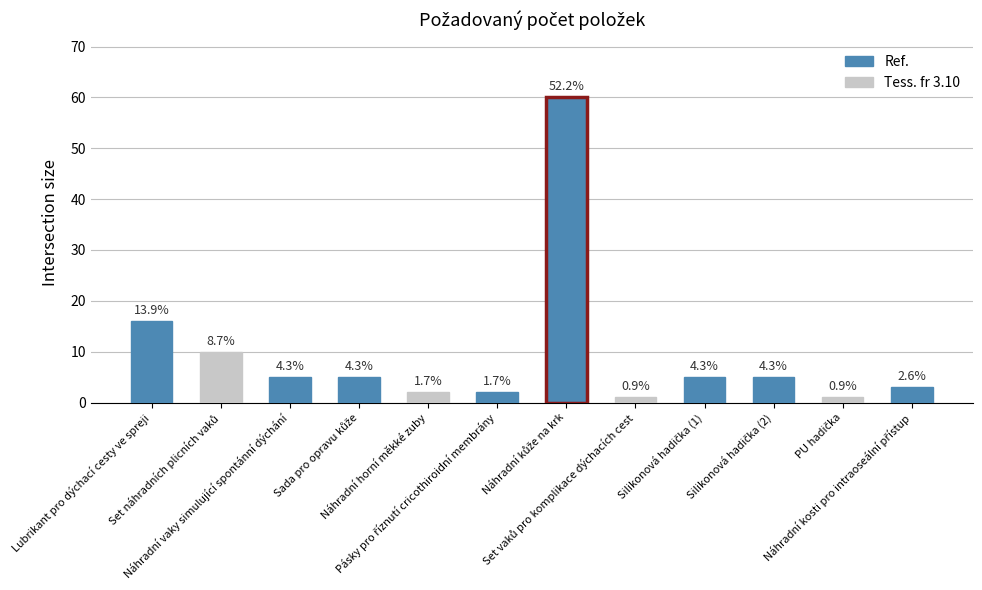

Where does the data first go above 5?

Lubrikant pro dýchací cesty ve spreji